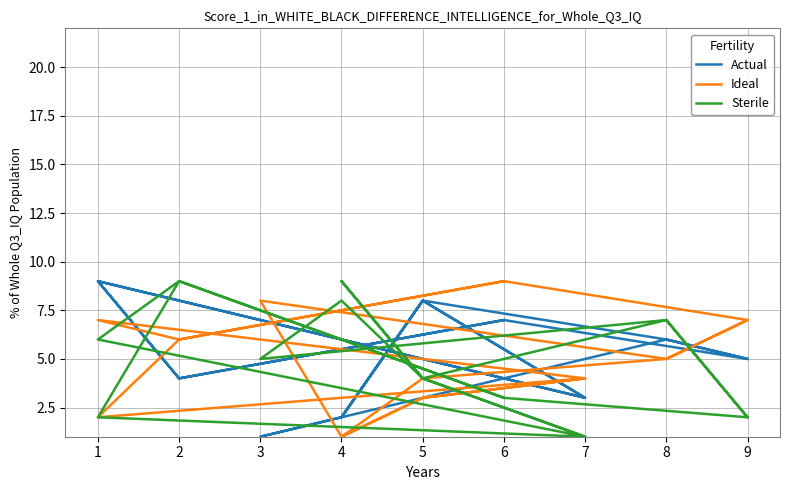

What is the lowest value of the Sterile series?

1